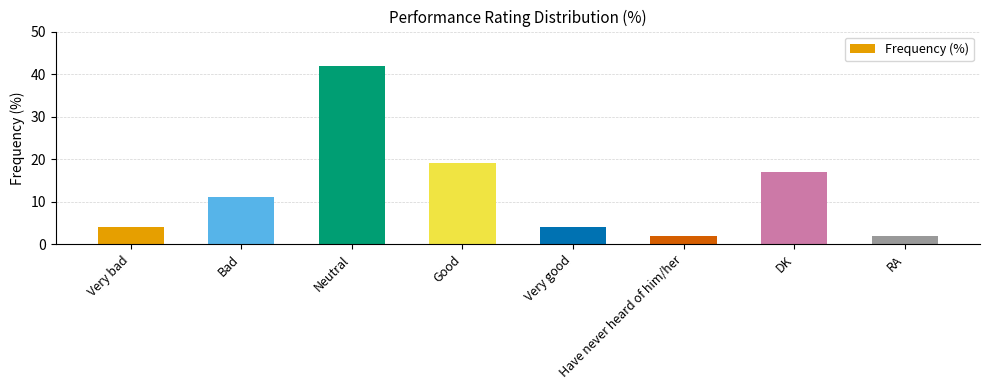

Where is the data nearest to the value 22?

Good